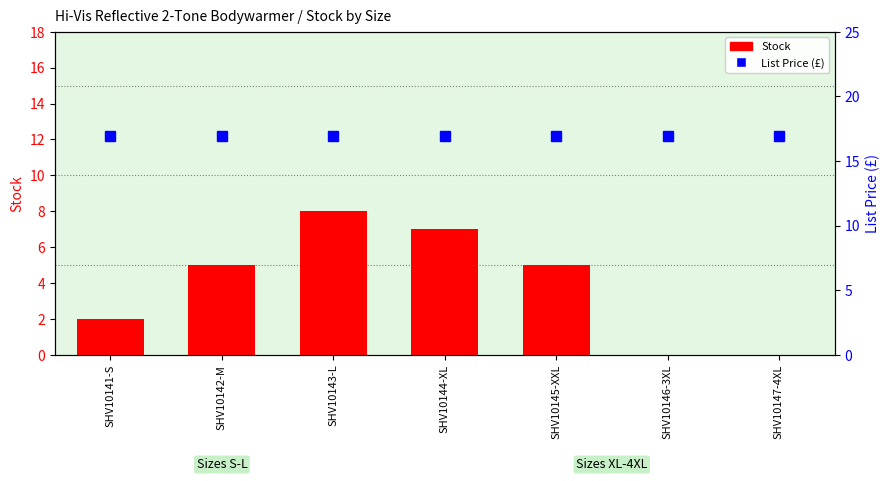

How many groups of bars are there?

7